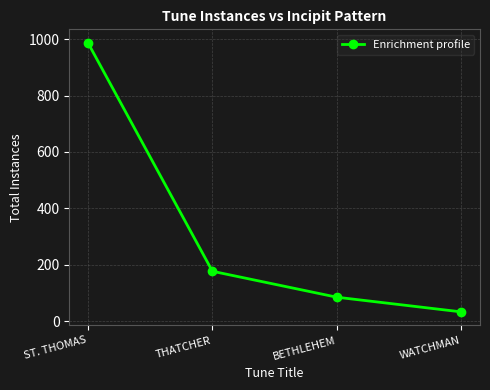

What is the change in value from THATCHER to BETHLEHEM?

-92